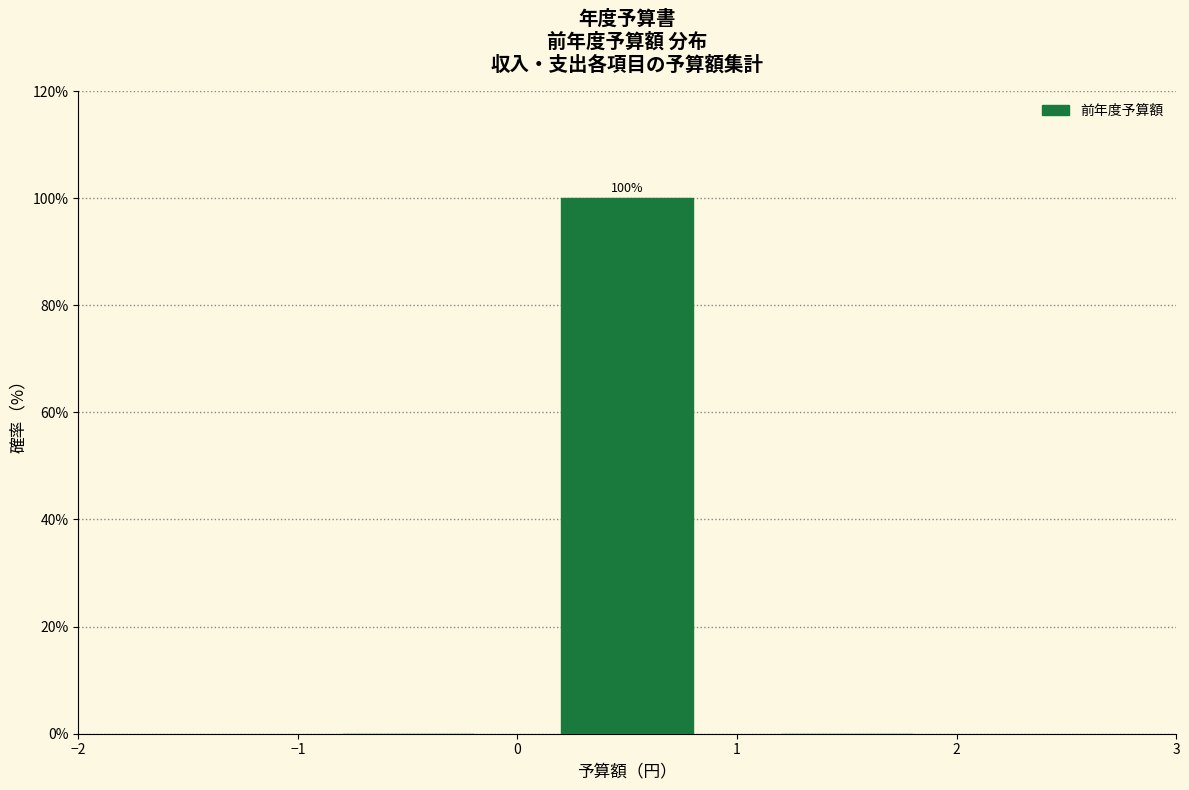

Over which range of the x-axis is the bar tallest?

0 to 1